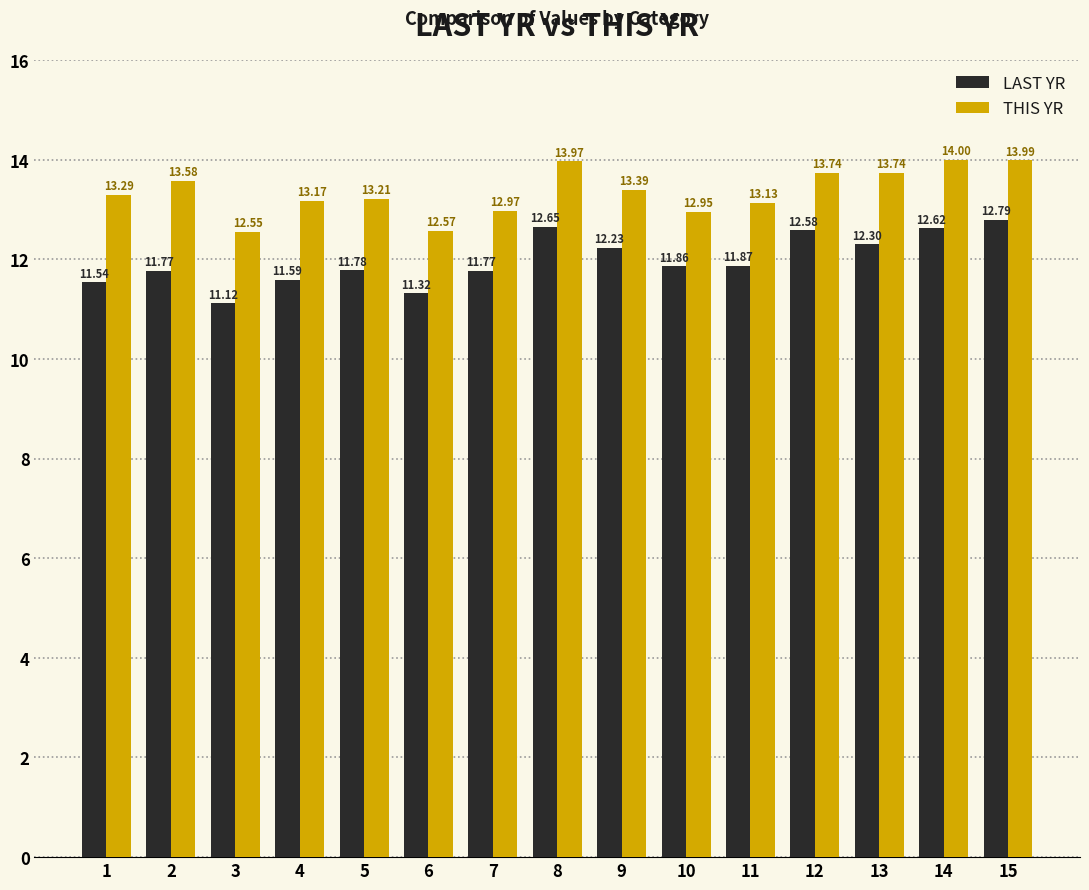

Rank the series by their average value, from highest to lowest.

THIS YR, LAST YR